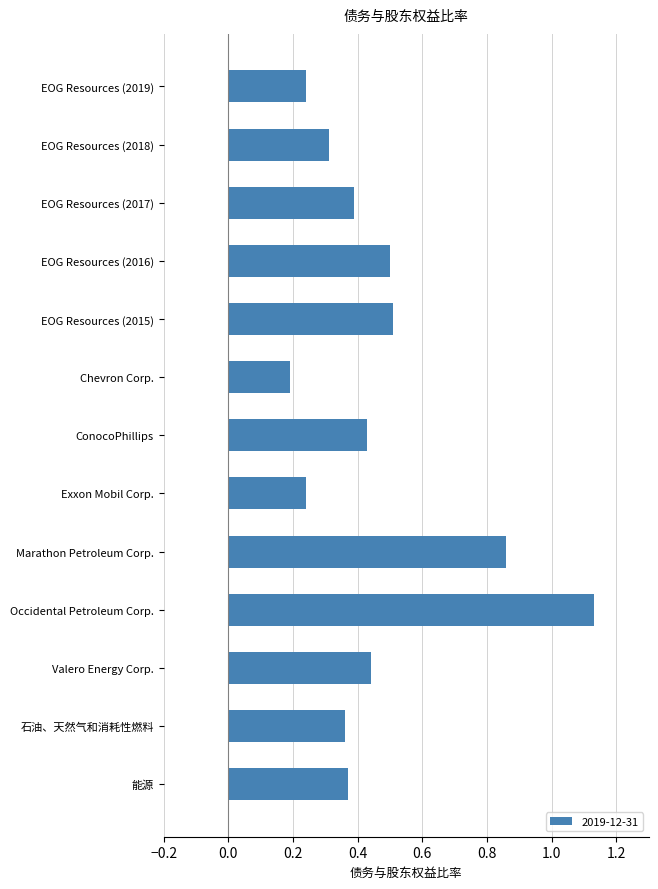

What is the label of the 10th bar from the bottom?

EOG Resources (2016)